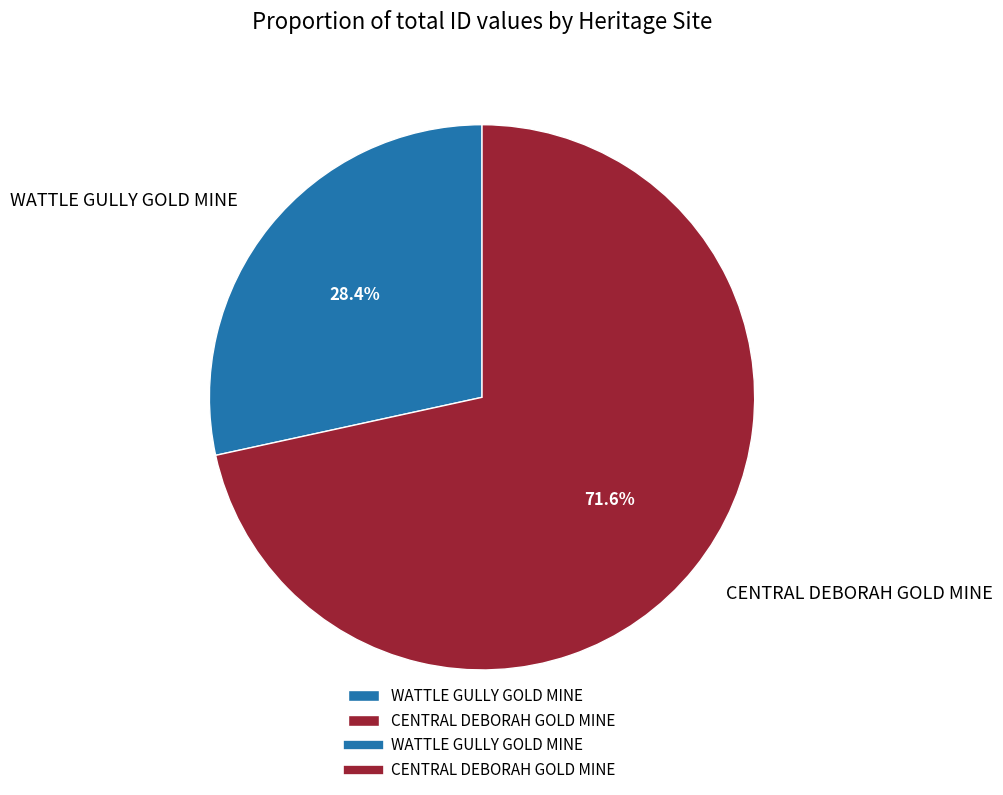

Is there any slice that represents more than half of the pie?

Yes